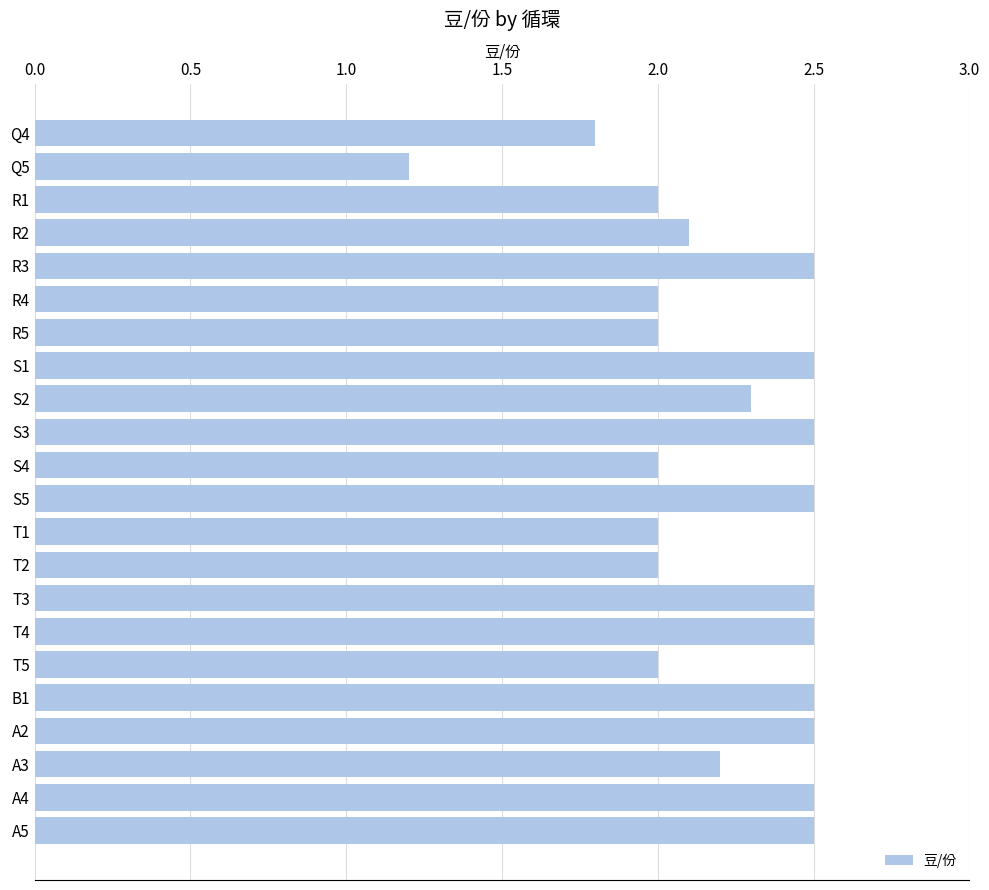

What position from the top is A4?

21